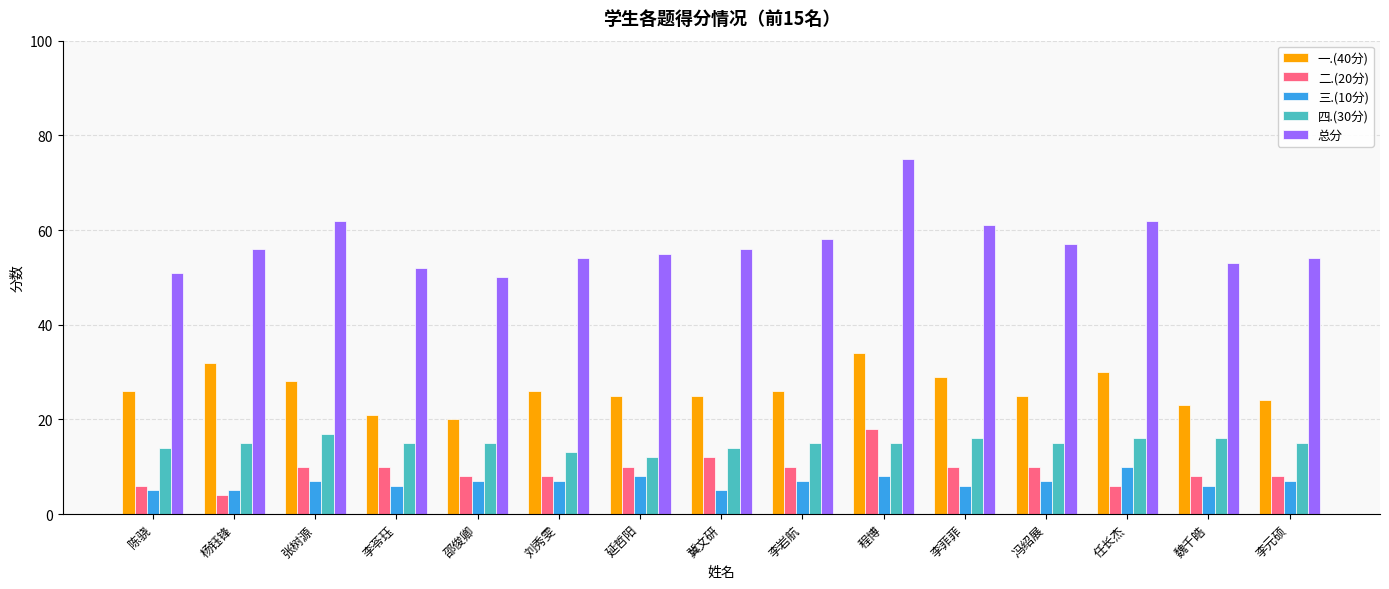

How many data points does each series have?

15